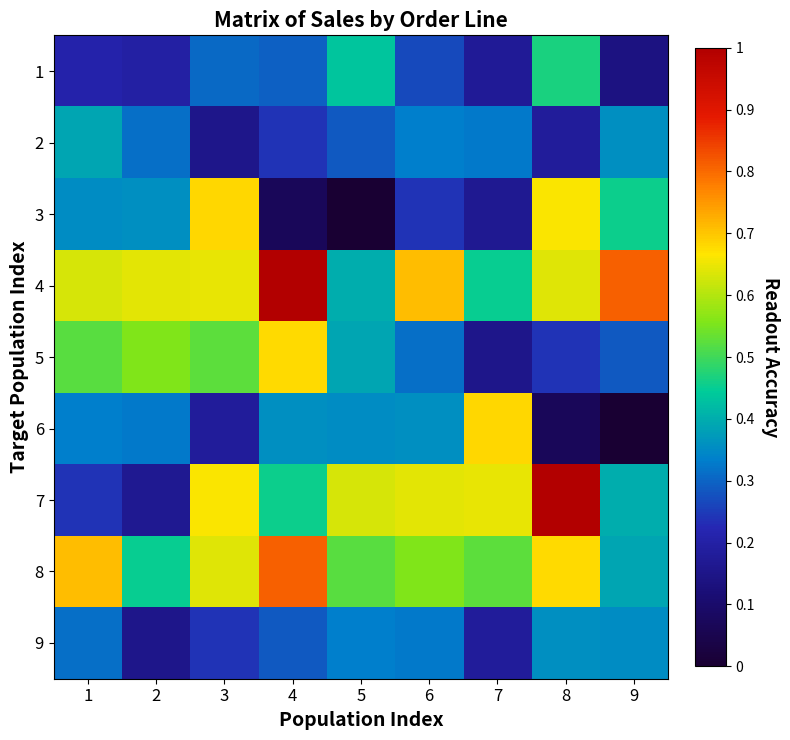

Rank the series at 5 from lowest to highest value.

3, 2, 9, 6, 5, 4, 1, 8, 7